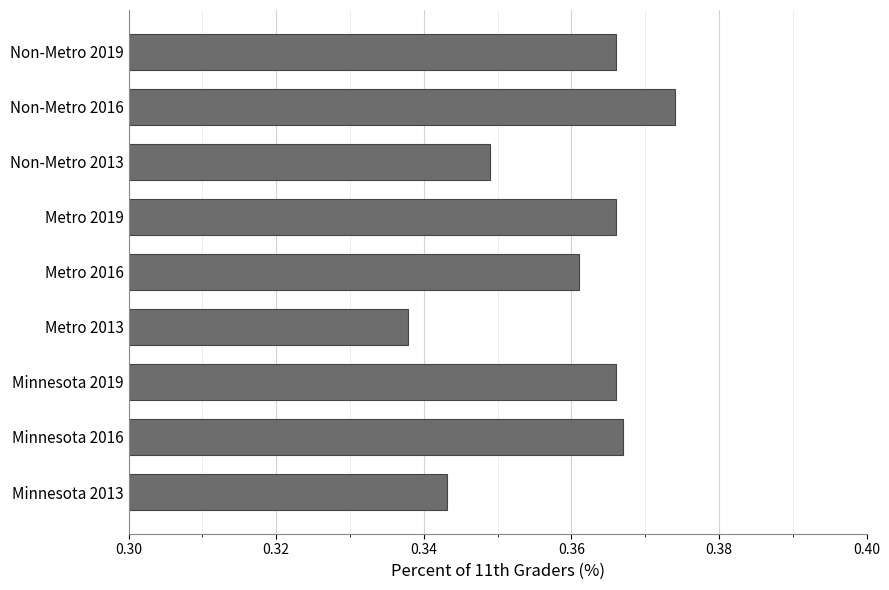

What is the sum of the values at Non-Metro 2013 and Minnesota 2016?

0.7